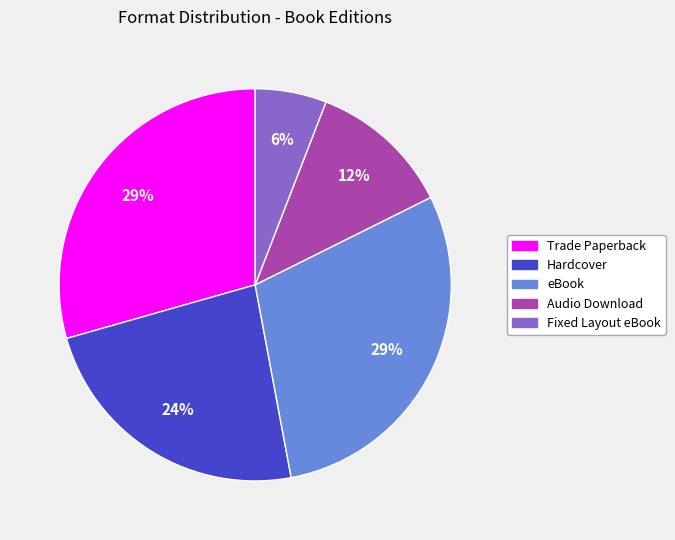

To the nearest percent, what percentage of the pie is Fixed Layout eBook?

6%